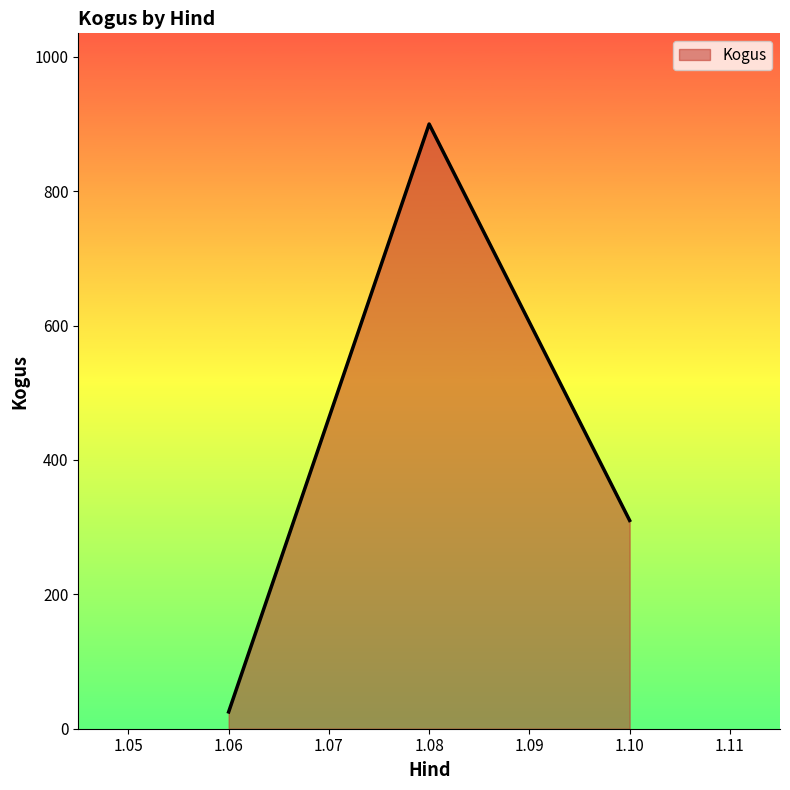

What is the average value?

412